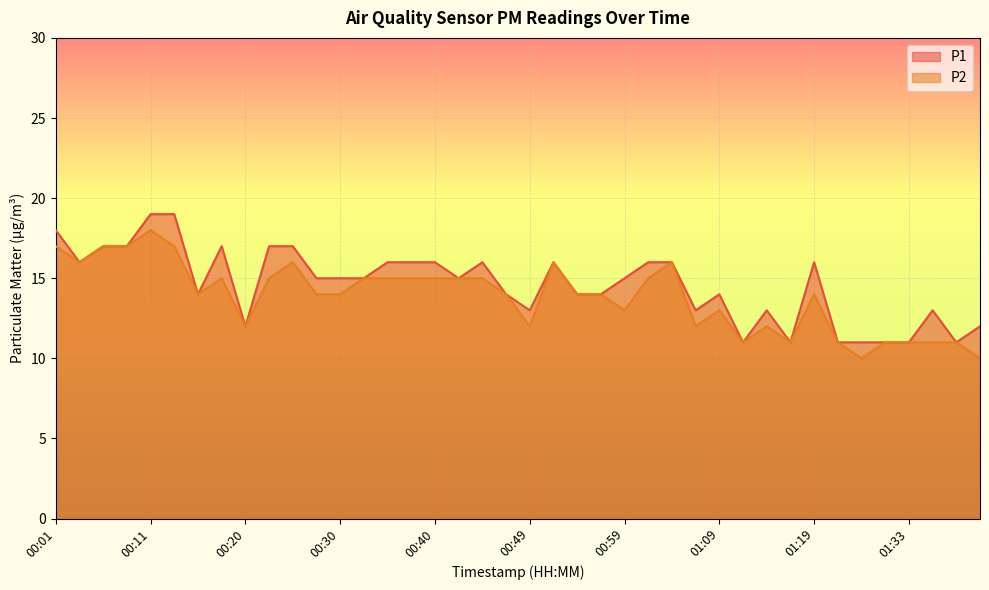

Where is P2 nearest to the value 14?

00:15